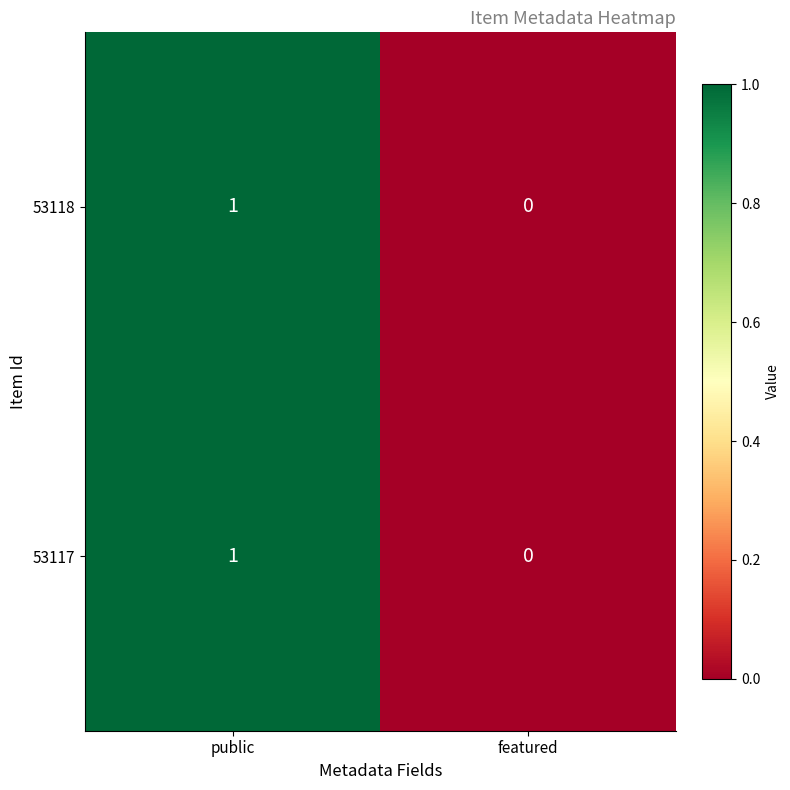

Reading left to right, extract all data points from this chart.

53118: public=1	featured=0
53117: public=1	featured=0